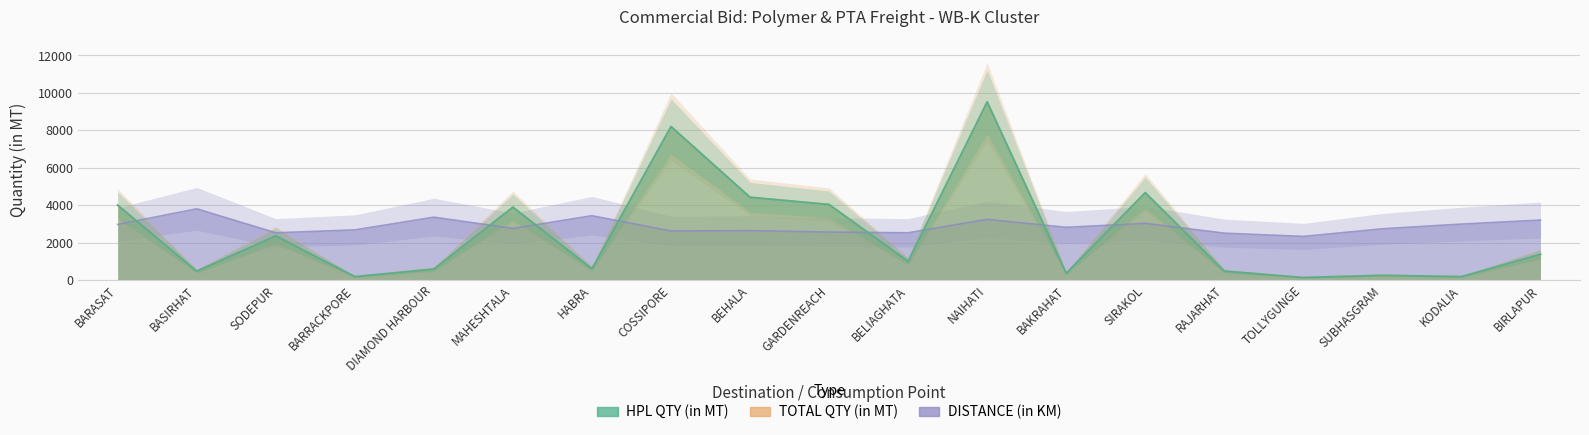

How many data points in DISTANCE (in KM) are above 2757?

10